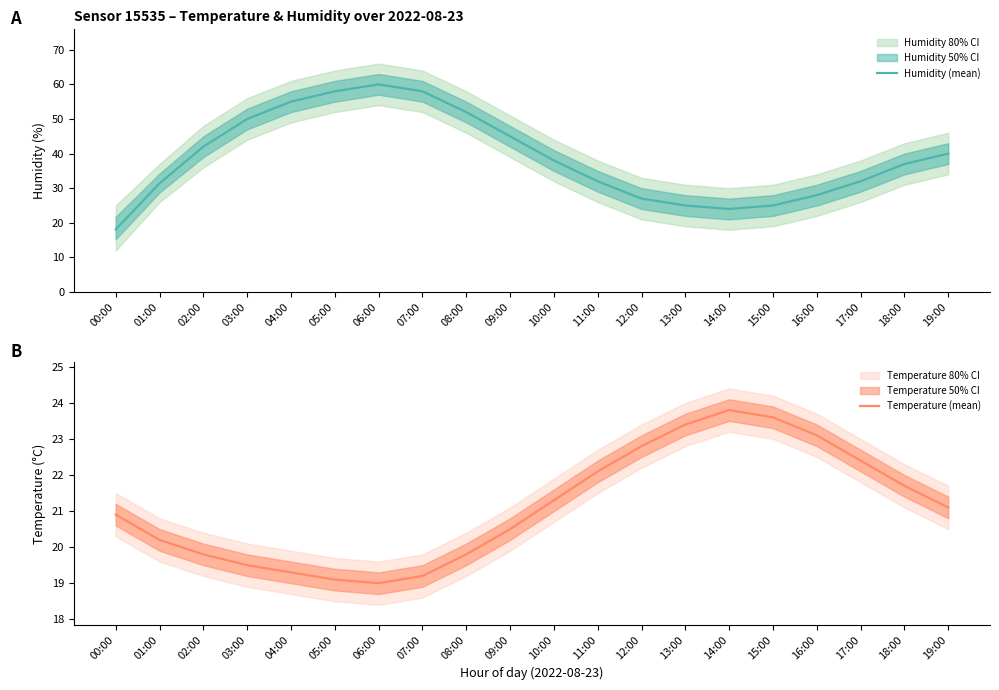

At how many categories does at least one series exceed 40?

8